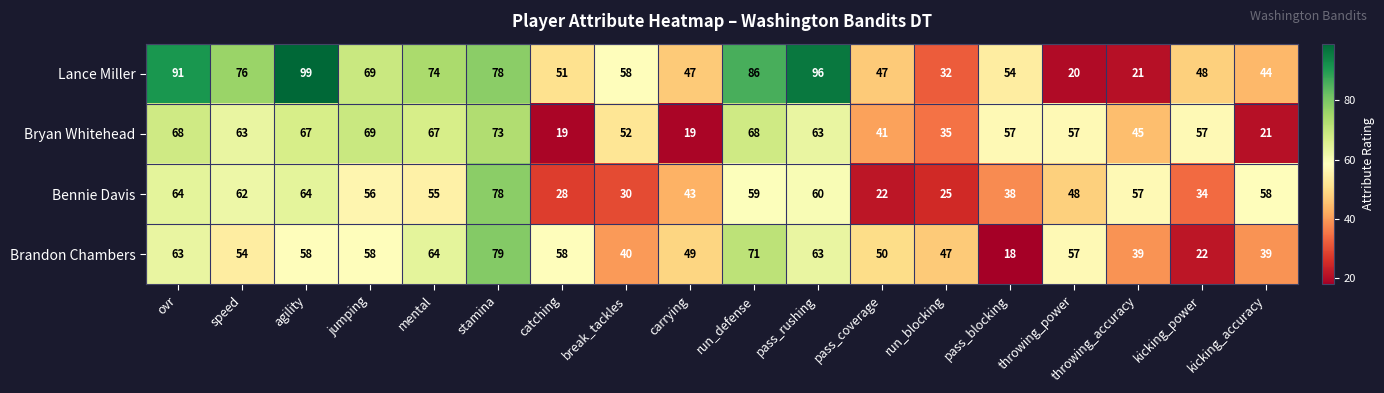

What is the difference between the maximum and minimum values in the Lance Miller series?

79